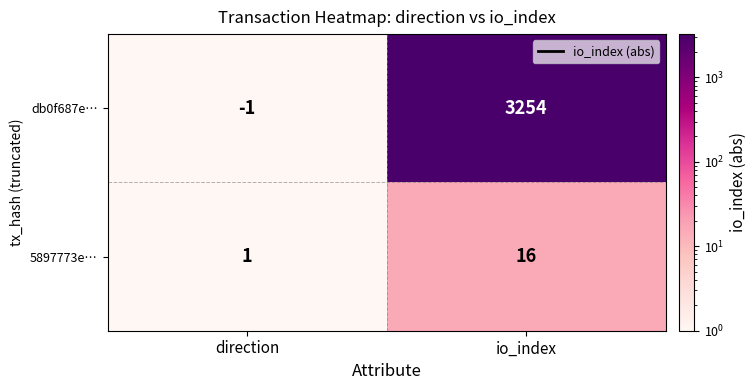

What is the difference between the 5897773e… values at direction and io_index?

15